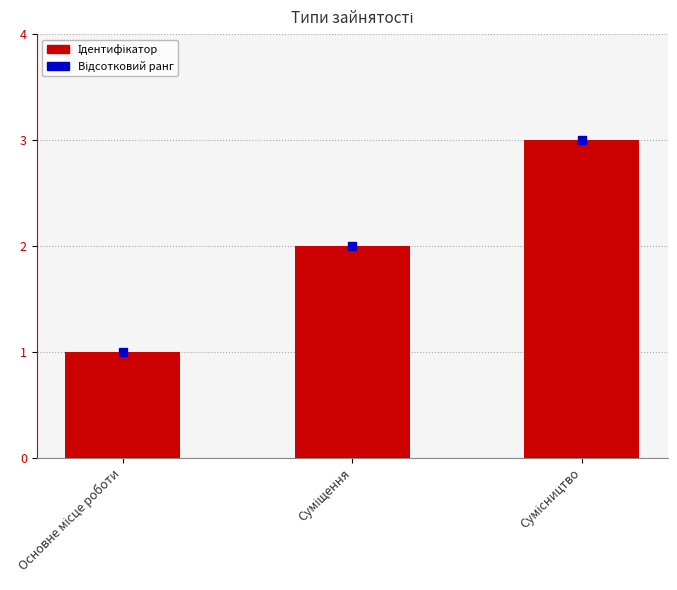

Reading right to left, transcribe all the data shown in this chart.

3	2	1